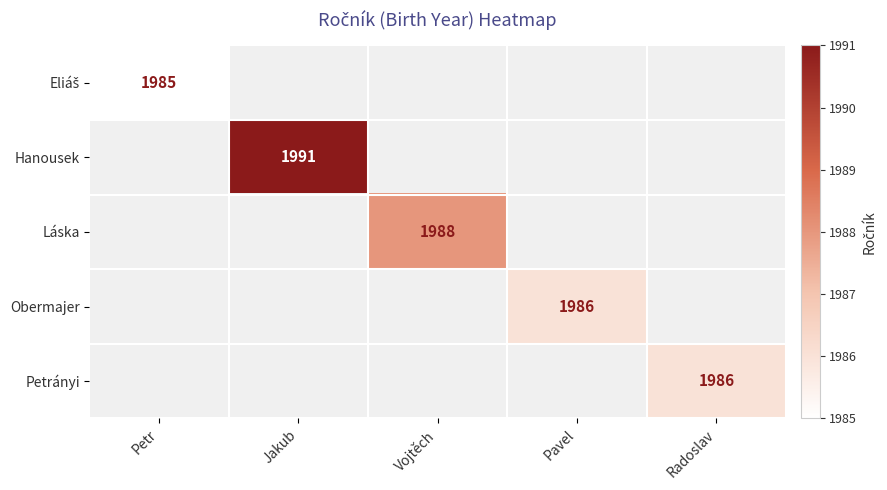

True or false: Obermajer has a value of 1986 at Pavel.

True